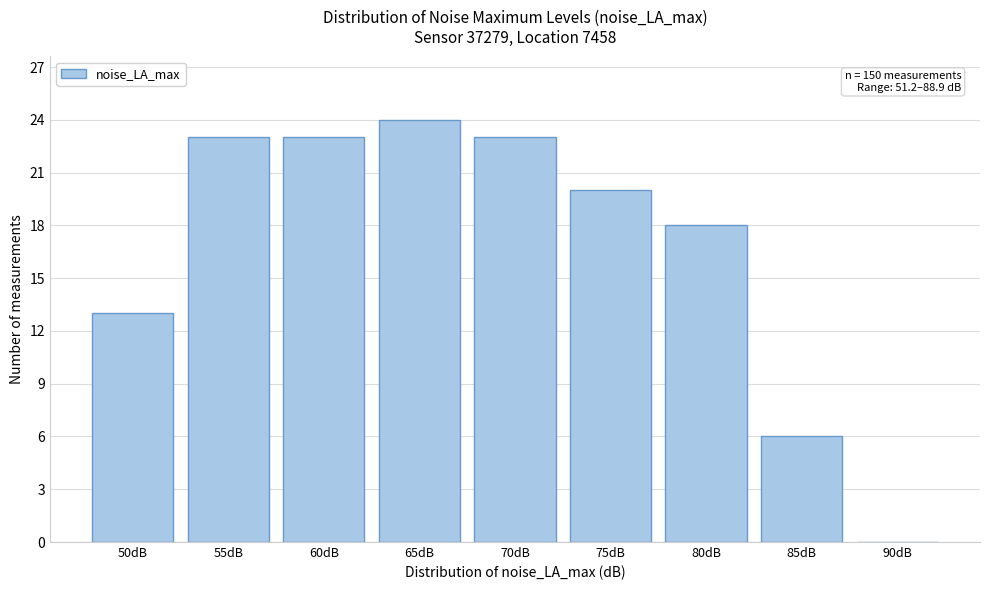

Reading left to right, list all the values displayed in this chart.

50dB=13	55dB=23	60dB=23	65dB=24	70dB=23	75dB=20	80dB=18	85dB=6	90dB=0